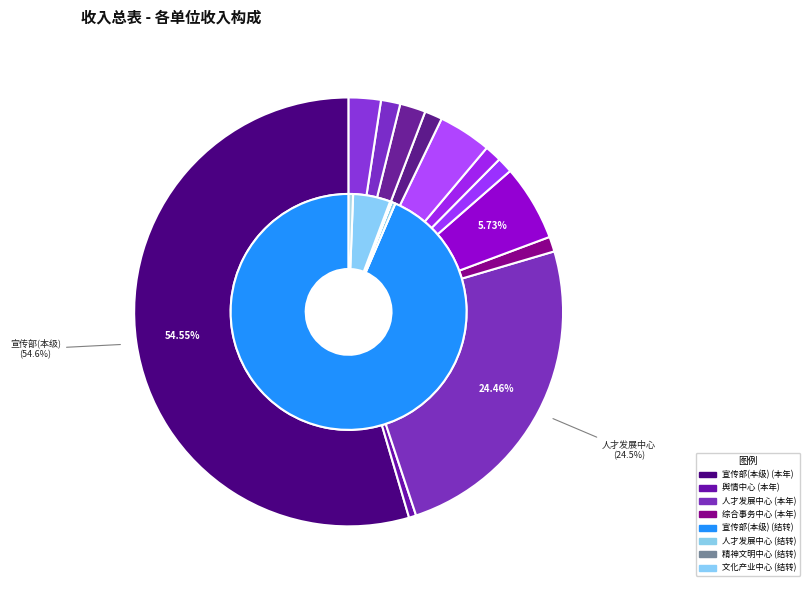

Is there a majority slice in this chart?

Yes